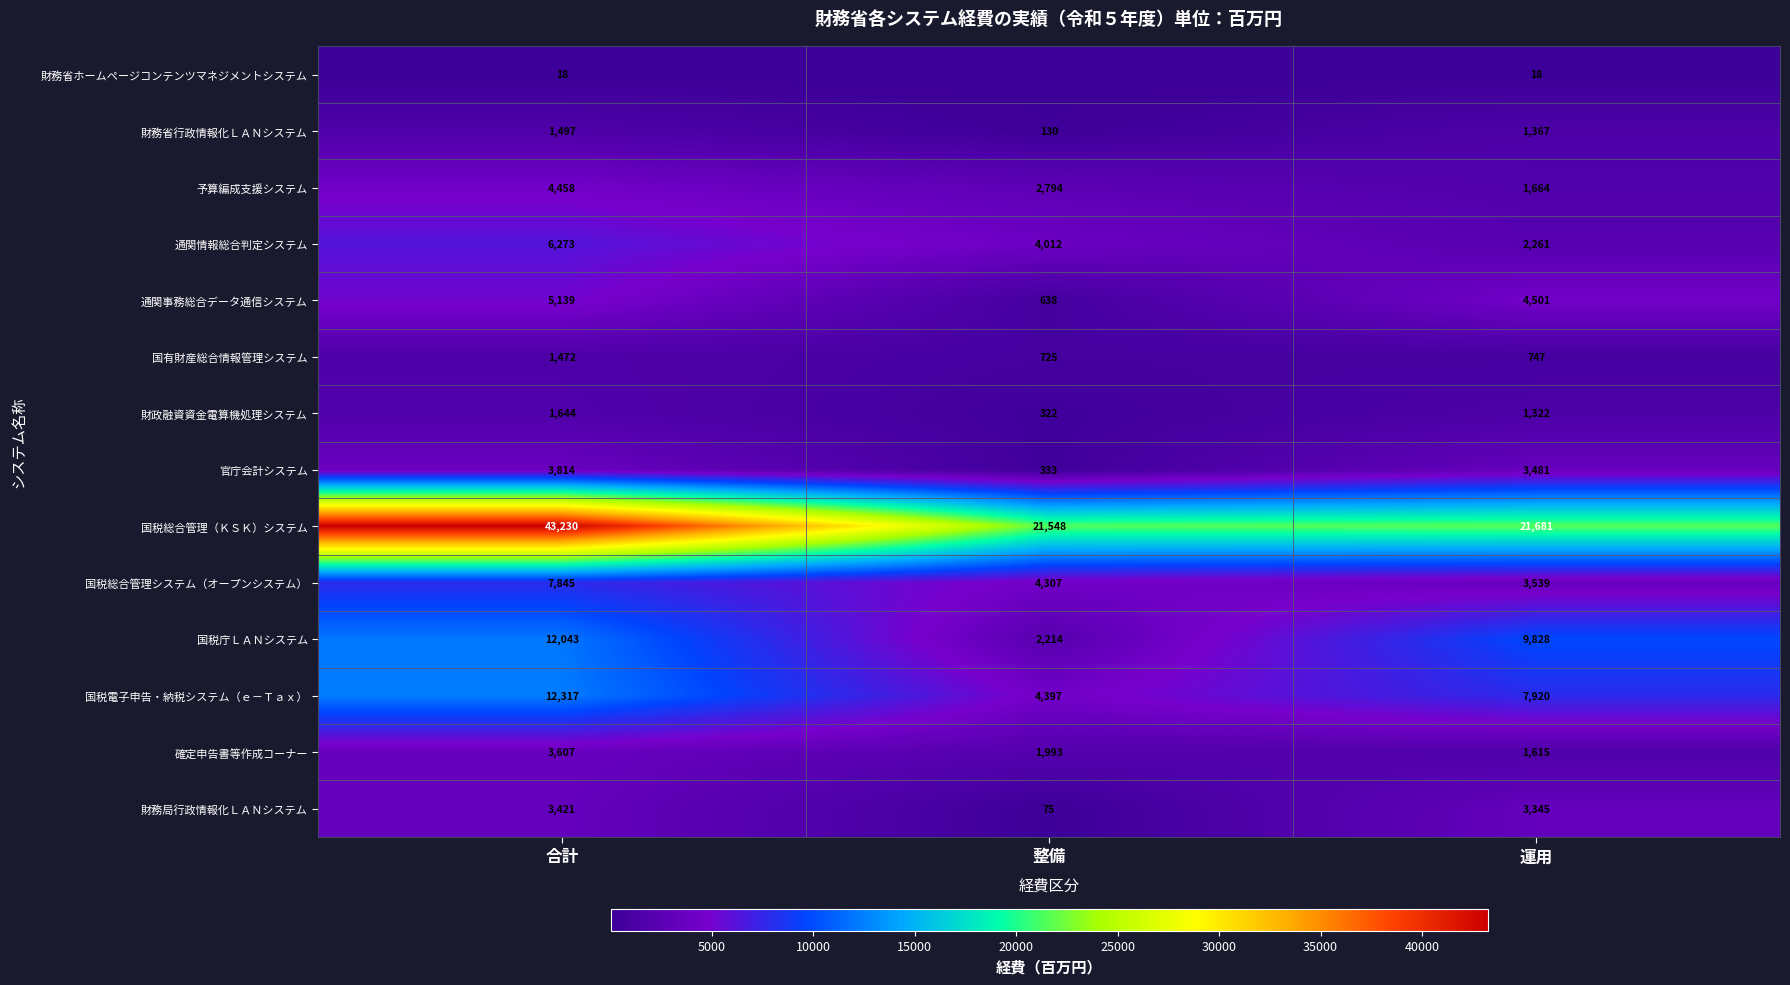

The 国税総合管理（ＫＳＫ）システム series shows 26578 at 合計. True or false?

False